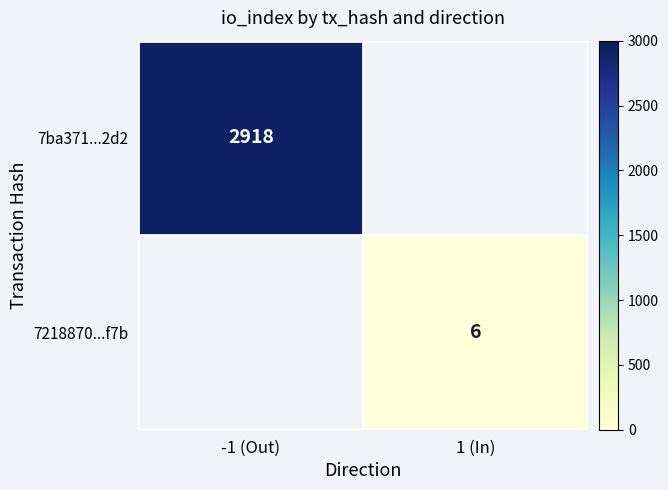

The value of 7218870...f7b at 1 (In) is 2. True or false?

False